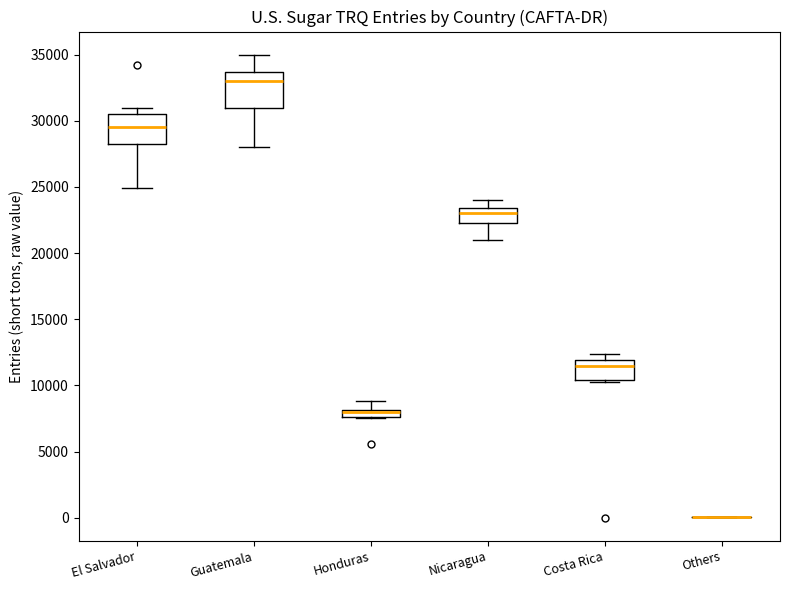

Where does the median line of the box for Guatemala sit on the y-axis? The values are not printed on the chart, so give them approximately, as read against the axis.

33000